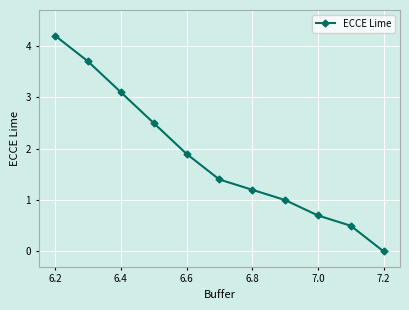

What is the value of the 7th point from the left?

1.2